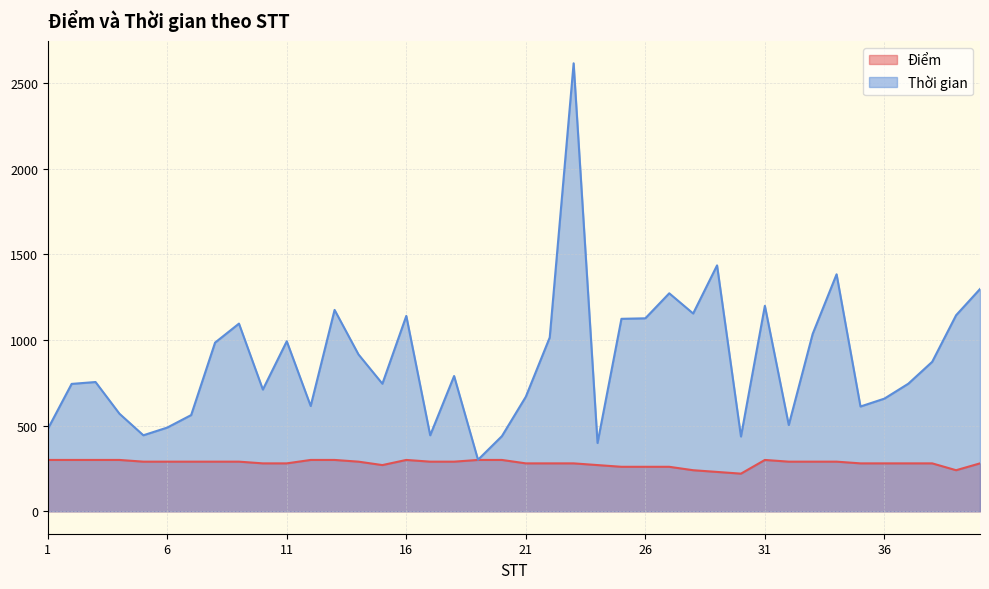

What is the average value of the Thời gian series?

878